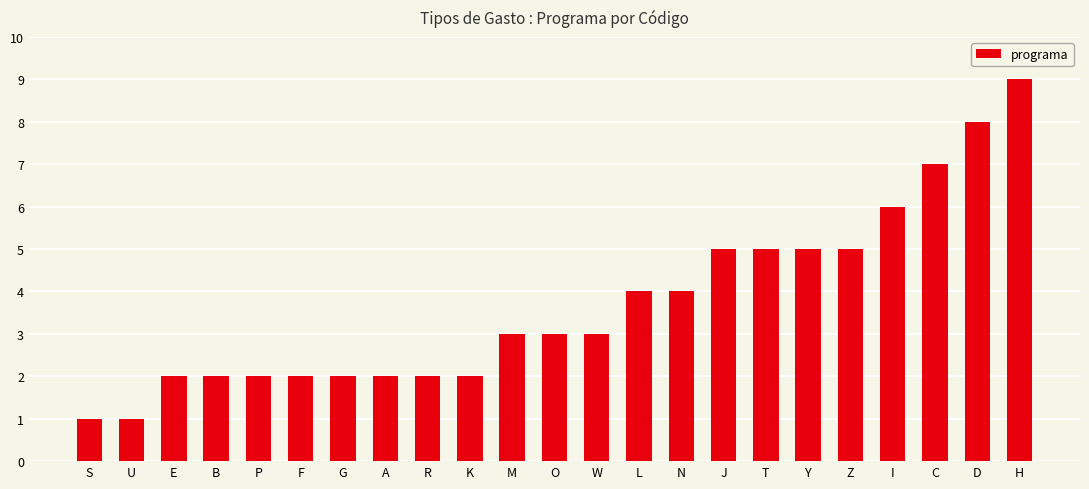

The value at A is 2. True or false?

True